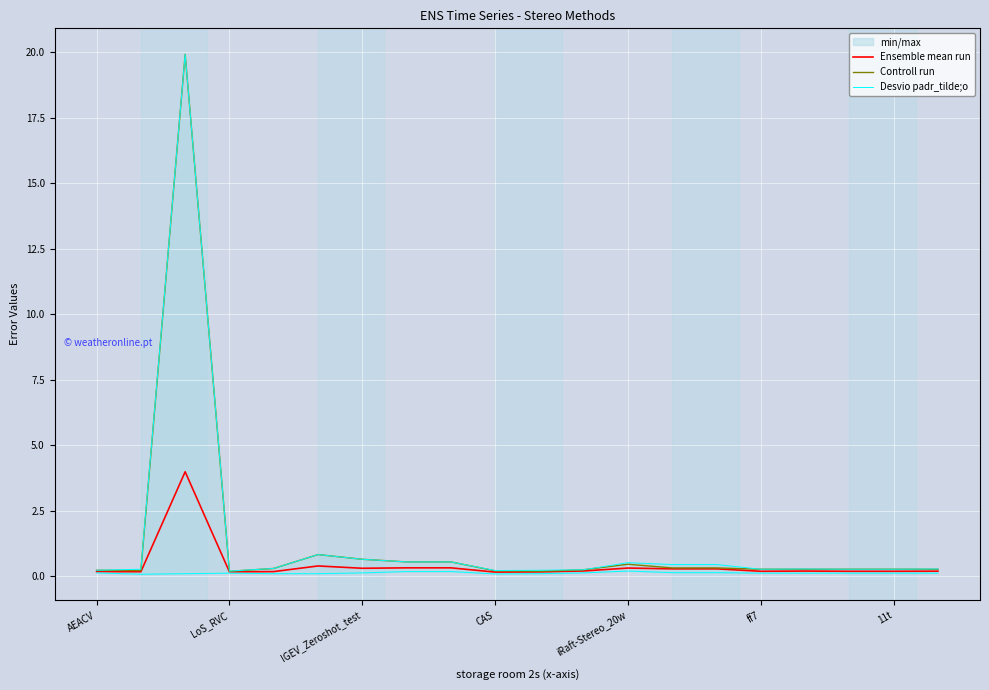

Where is Desvio padr_tilde;o nearest to the value 10?

ff7